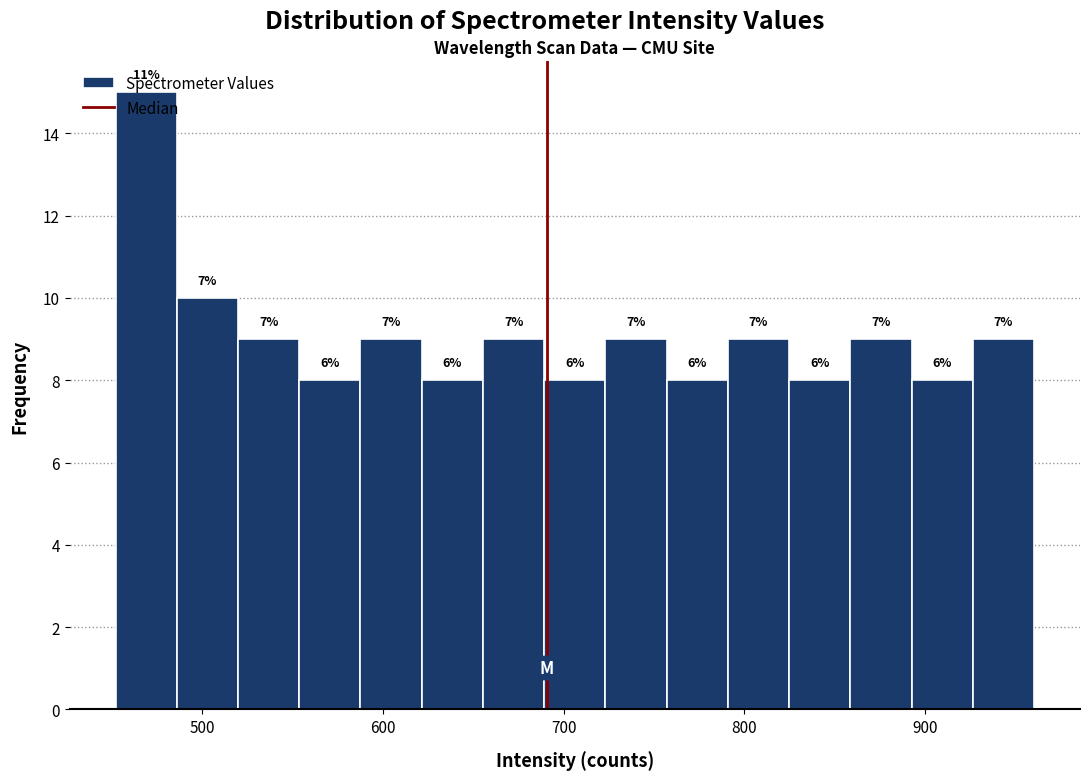

Read against the x-axis, roughly where is the centre of the tallest bar?

470